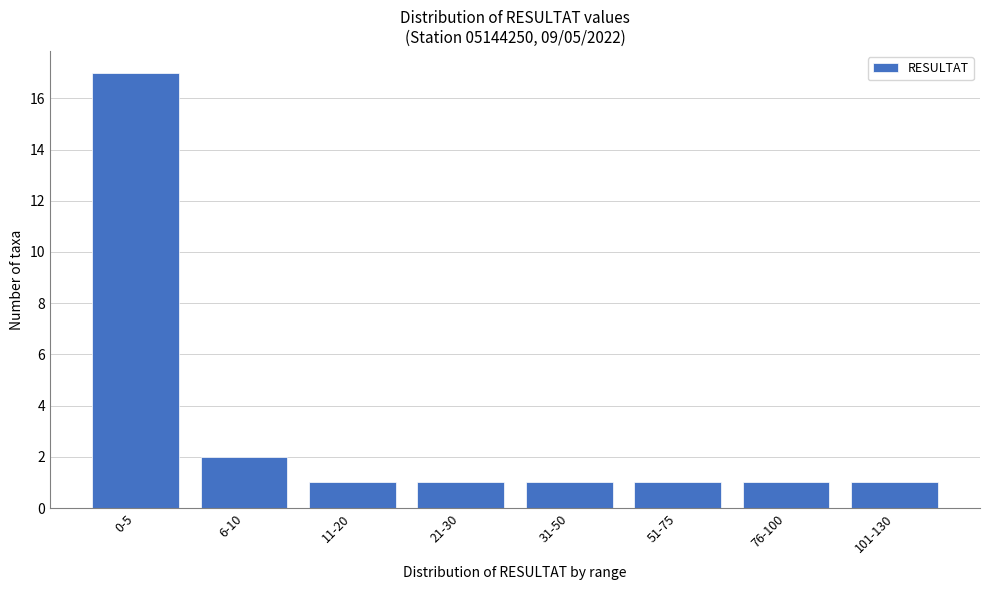

Reading left to right, transcribe all the data shown in this chart.

17	2	1	1	1	1	1	1